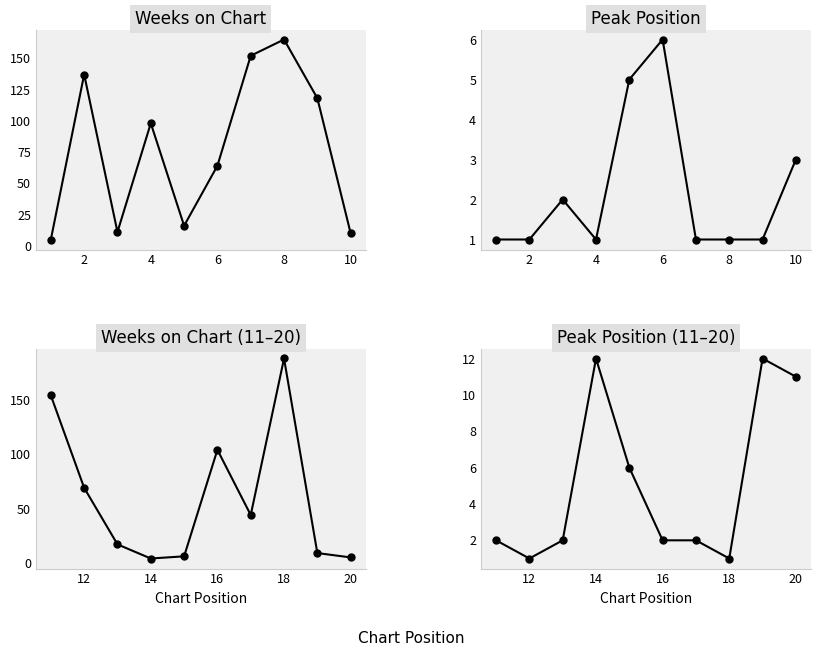

Which series has the largest range (max minus min)?

Weeks on Chart (11–20)